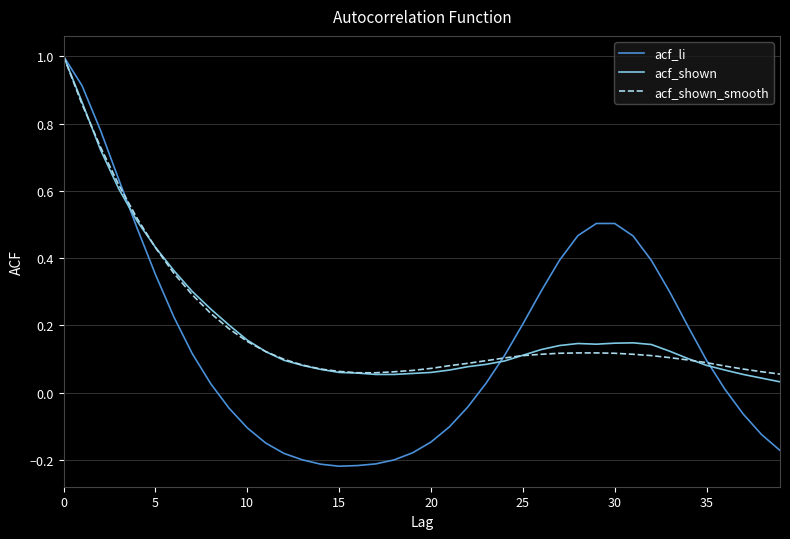

What is the greatest value displayed?

1.0